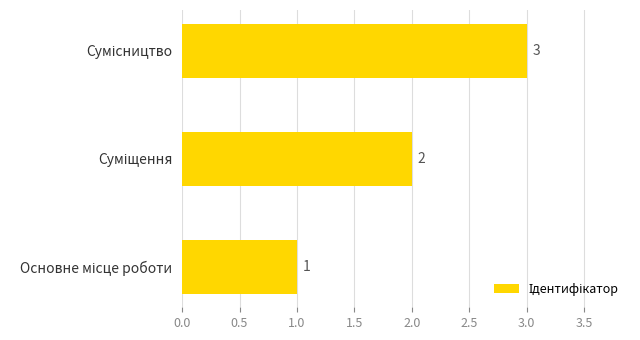

Are the bars horizontal?

Yes